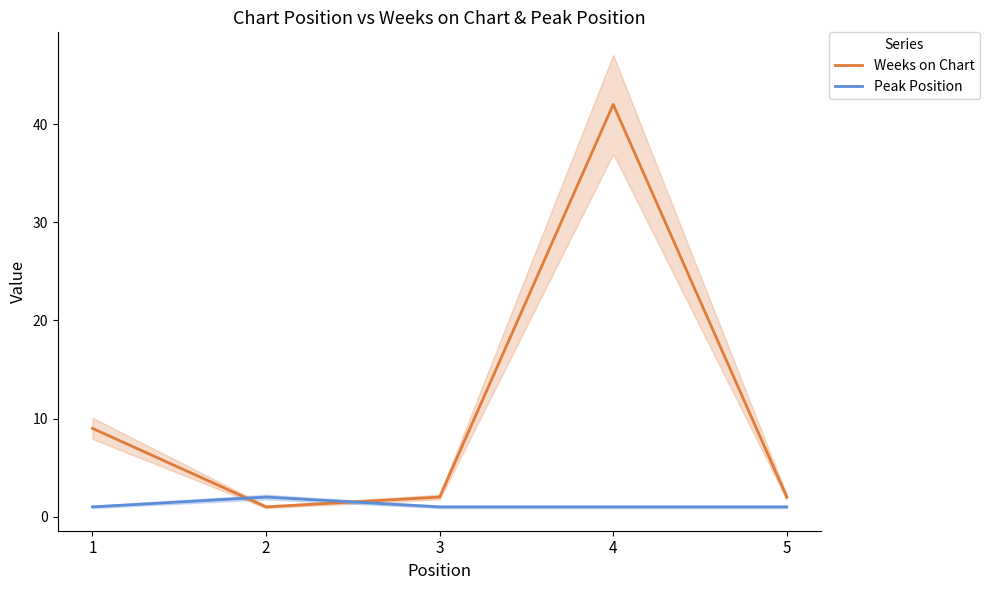

What is the sum of all Peak Position values?

6